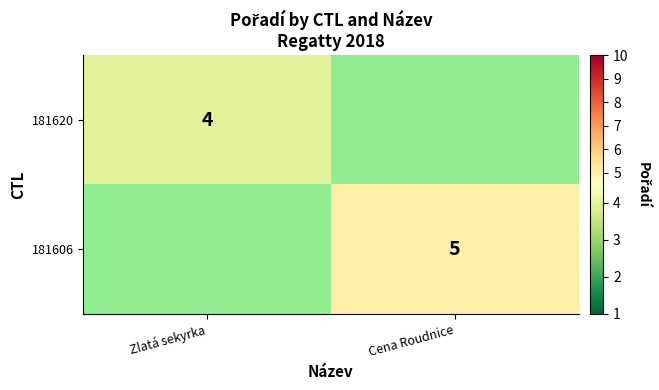

True or false: 181620 has a value of 4 at Zlatá sekyrka.

True